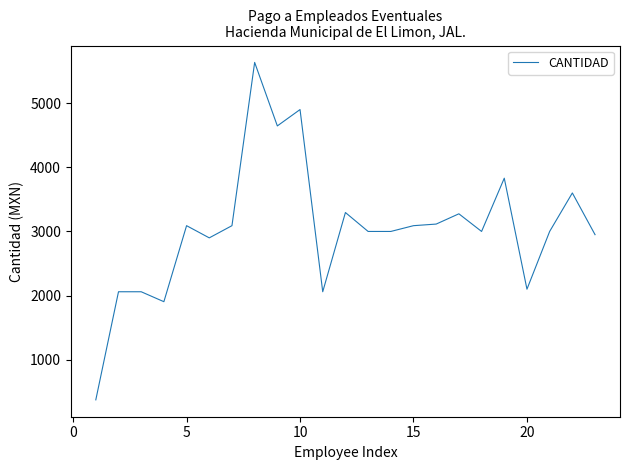

What is the maximum value shown in the chart?

5635